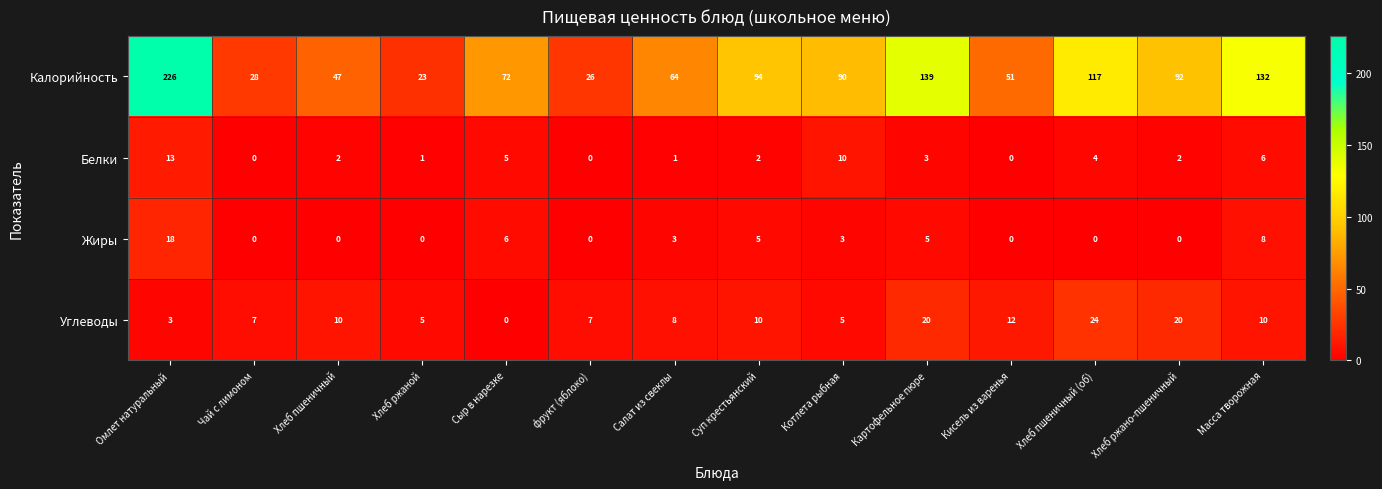

At which label does Белки first exceed 2?

Омлет натуральный